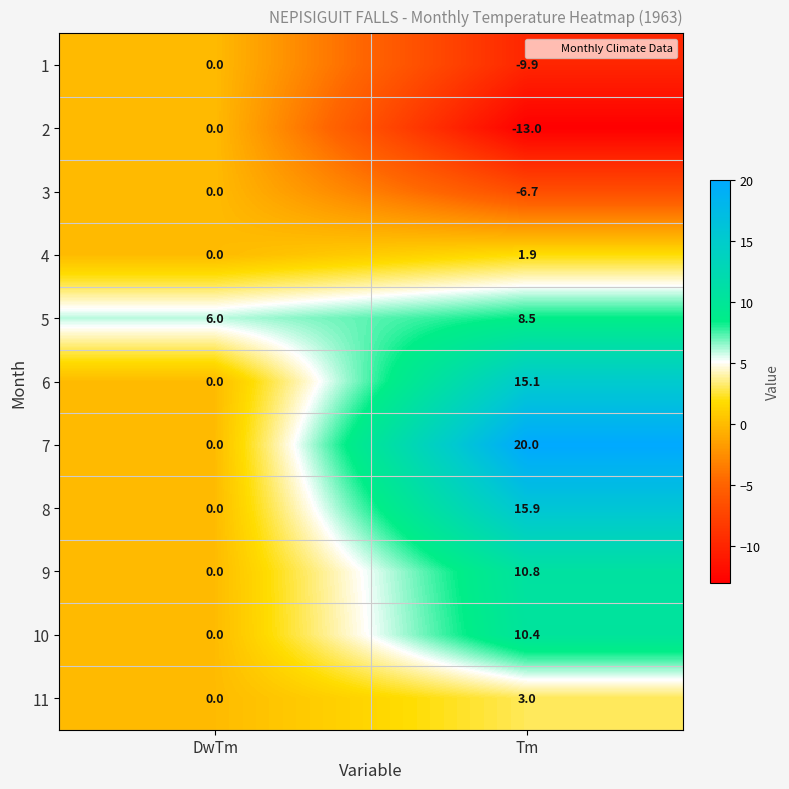

Reading left to right, list all the values displayed in this chart.

1: 0.0	-9.9
2: 0.0	-13.0
3: 0.0	-6.7
4: 0.0	1.9
5: 6.0	8.5
6: 0.0	15.1
7: 0.0	20.0
8: 0.0	15.9
9: 0.0	10.8
10: 0.0	10.4
11: 0.0	3.0